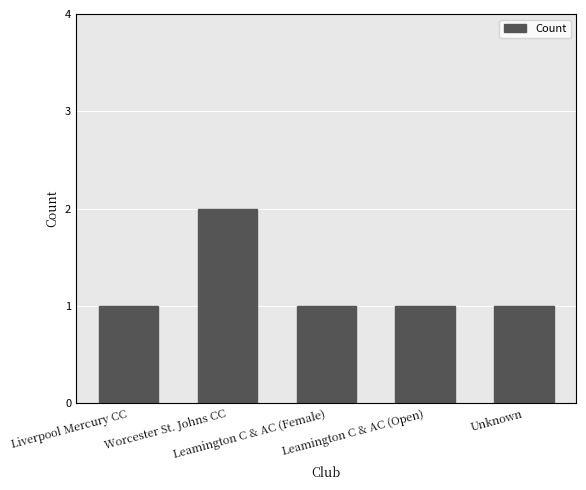

Are the bars grouped side by side (vs. stacked)?

No